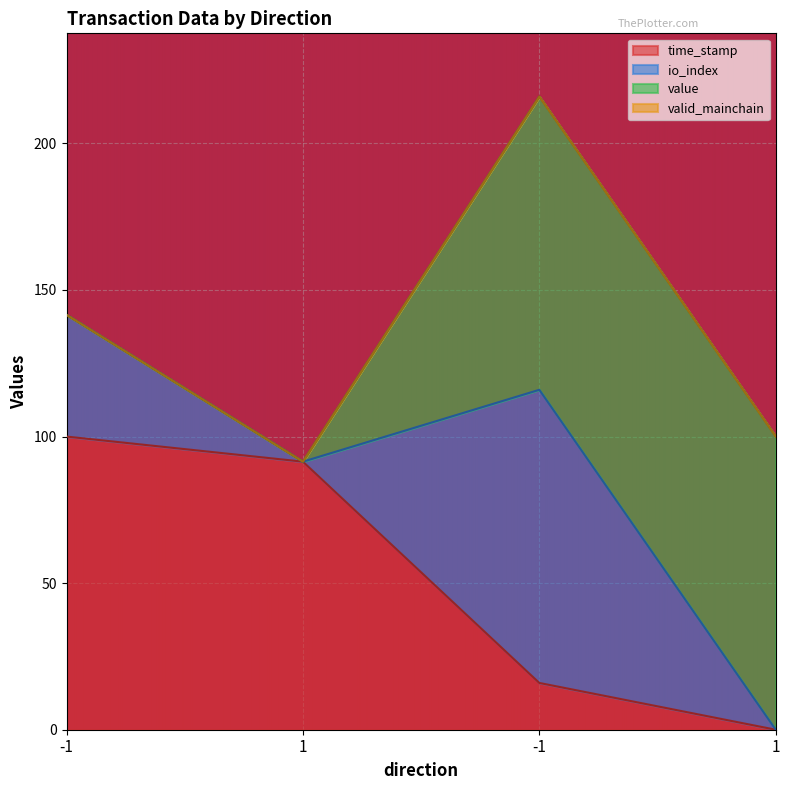

Does the chart display data point markers on the line(s)?

No